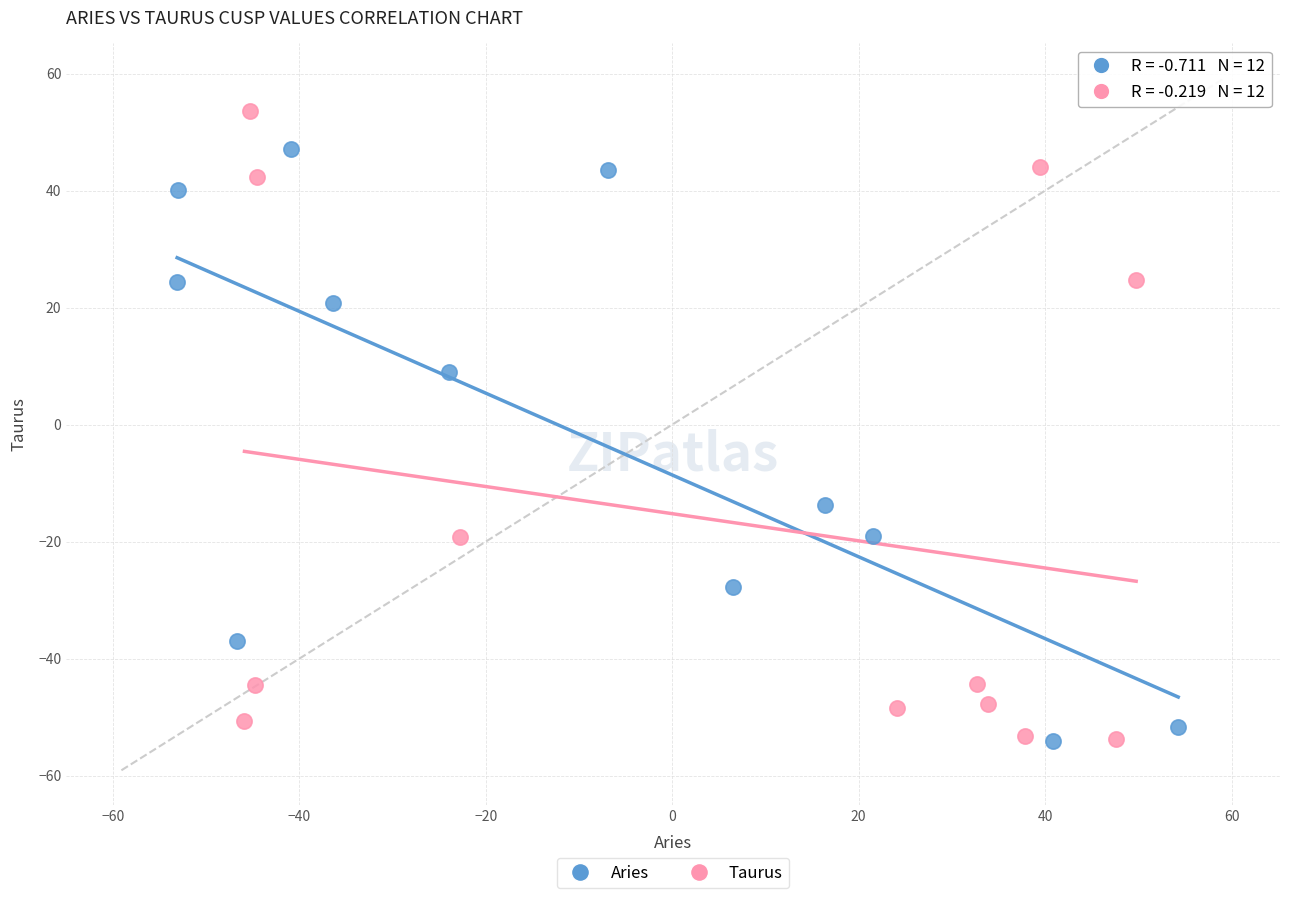

Which series has the widest spread of Y values?

Taurus